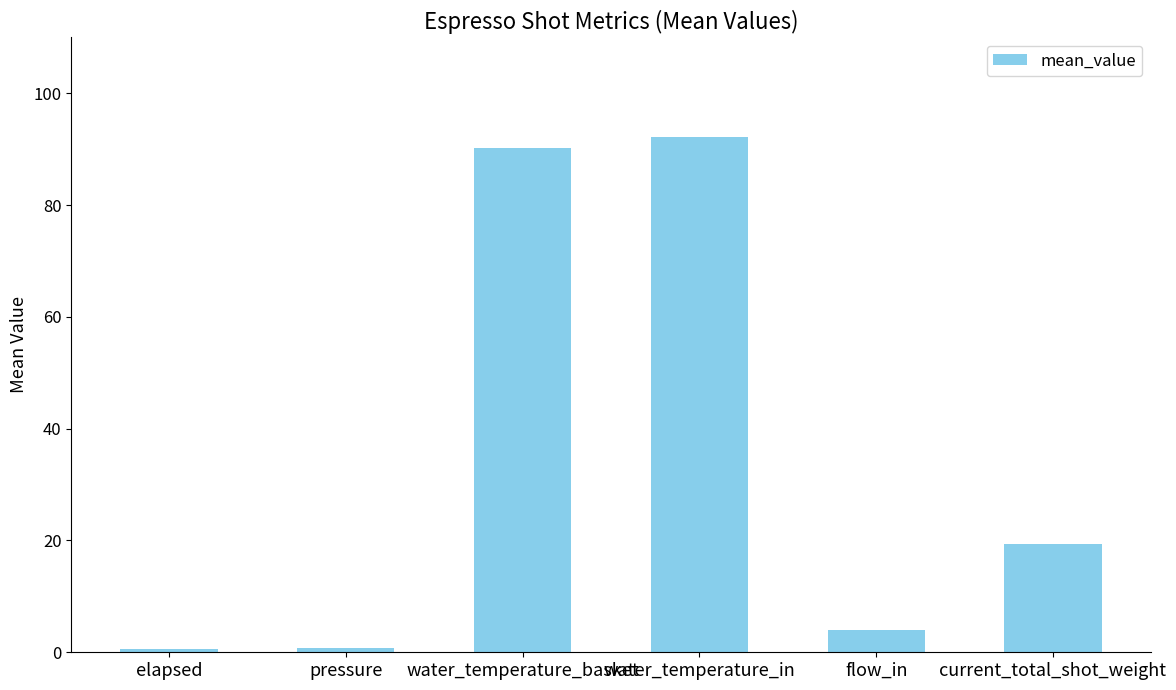

How many categories are shown in the chart?

6